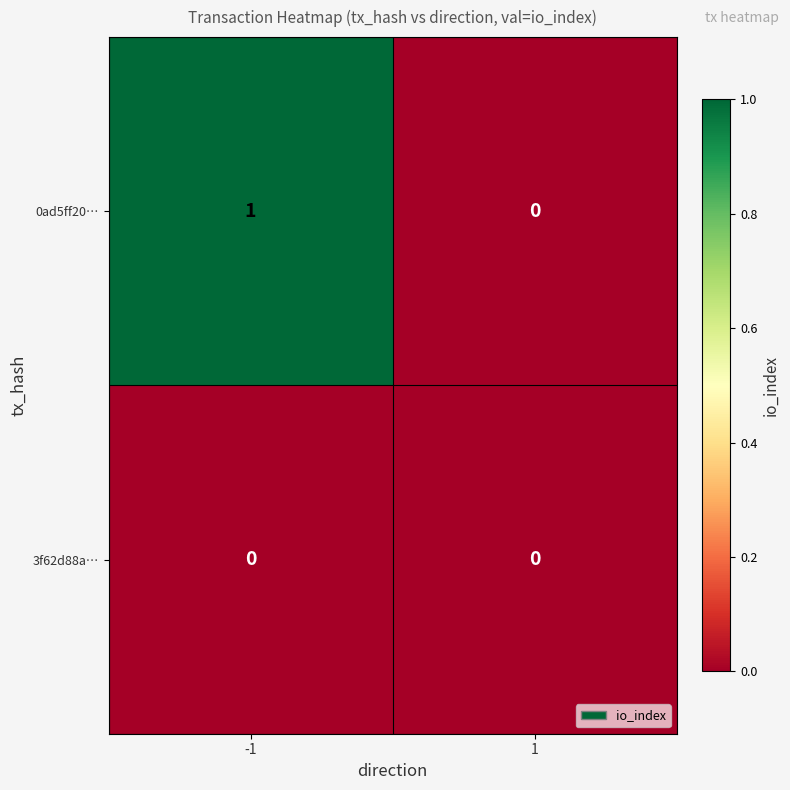

Which series has the largest total across all categories?

0ad5ff20…